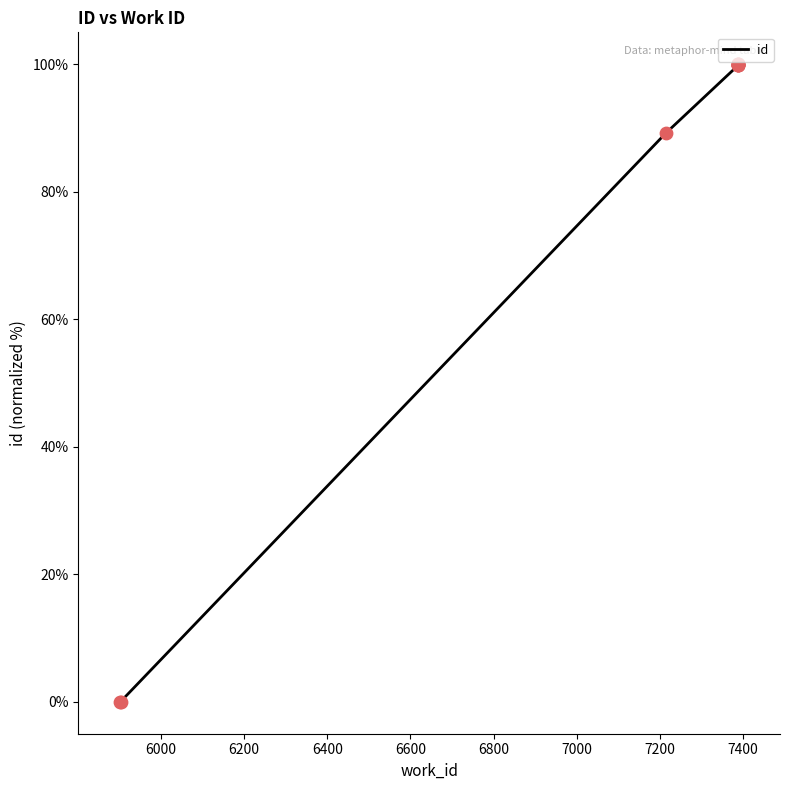

Which has a higher value, 7389 or 5903?

7389